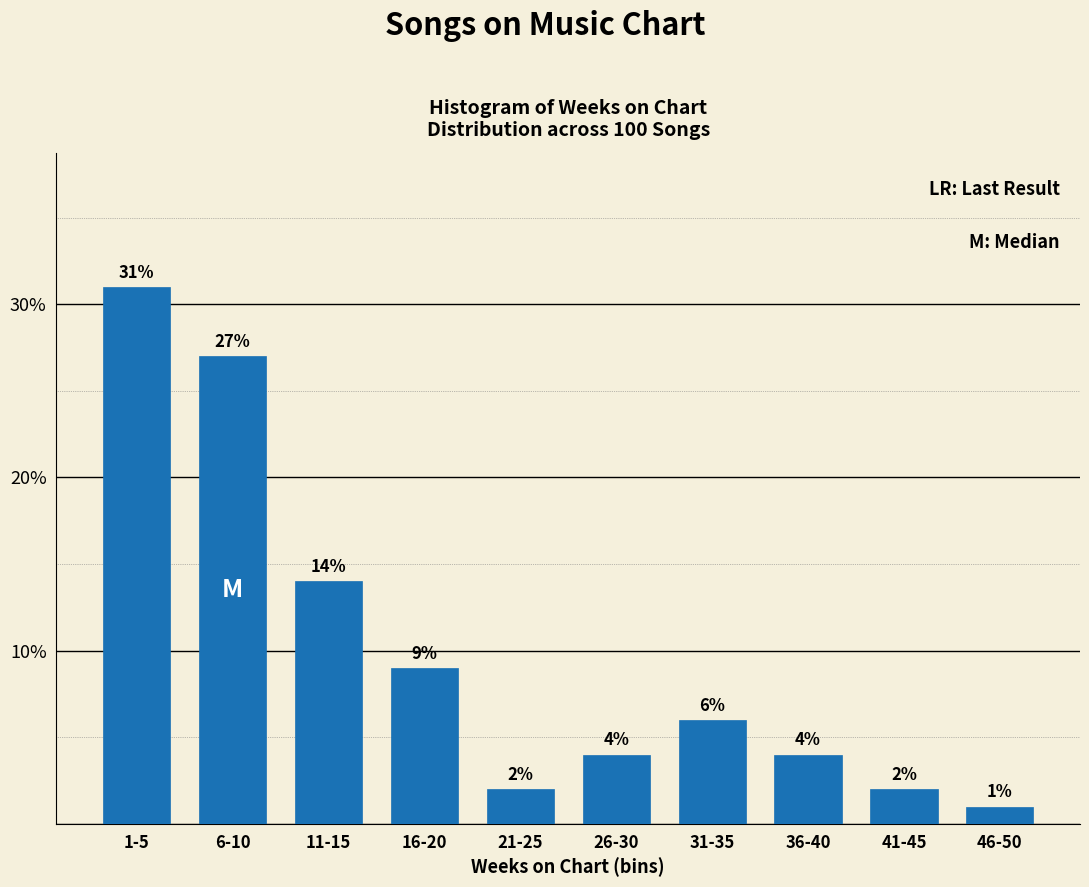

Reading right to left, list all the values displayed in this chart.

1.0	2.0	4.0	6.0	4.0	2.0	9.0	14.0	27.0	31.0